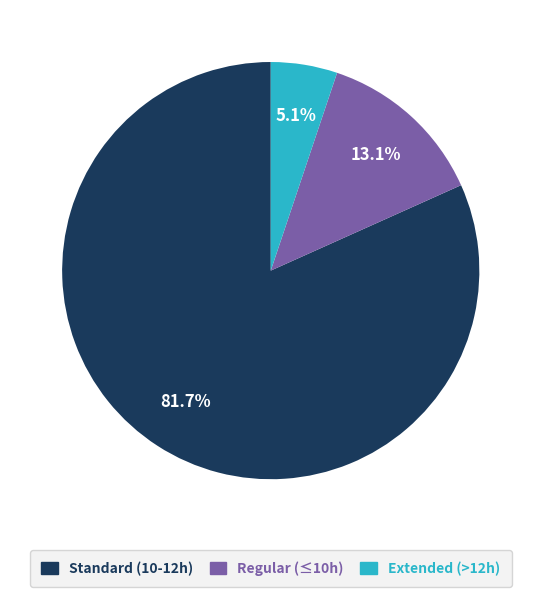

Is there any slice that represents more than half of the pie?

Yes